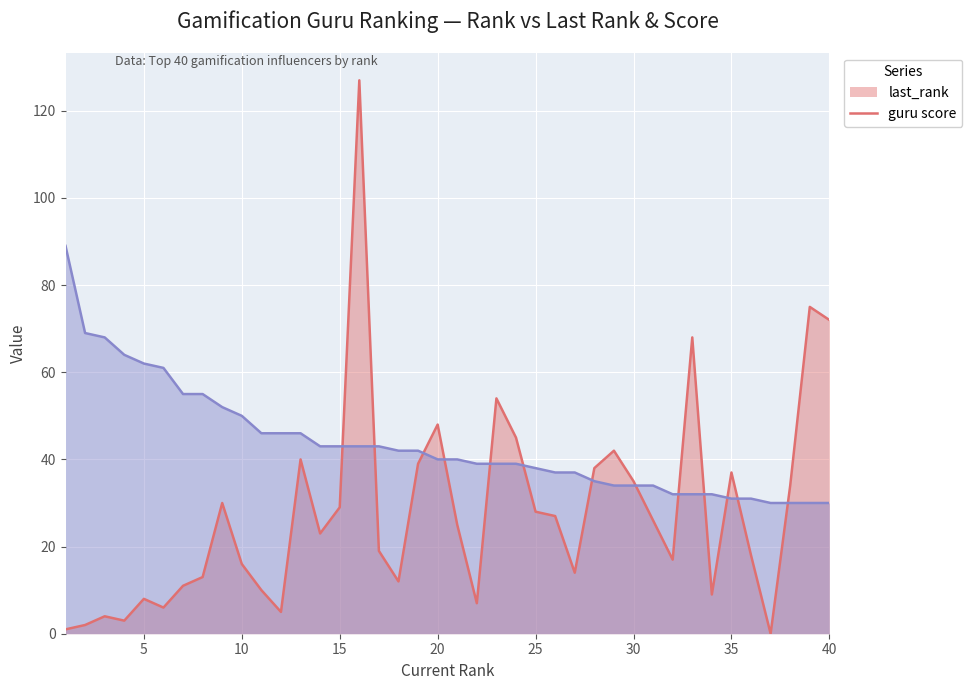

What is the difference between the second highest and minimum values in the guru score series?

39